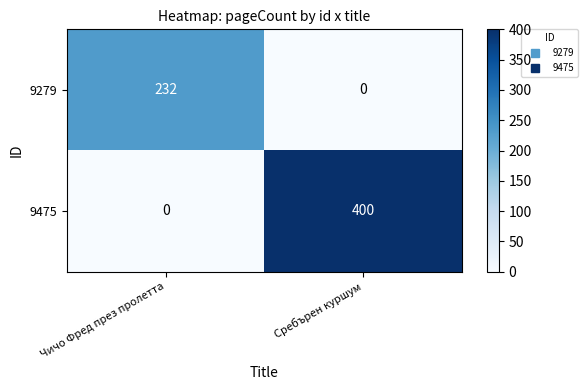

Which series has the largest range (max minus min)?

9475